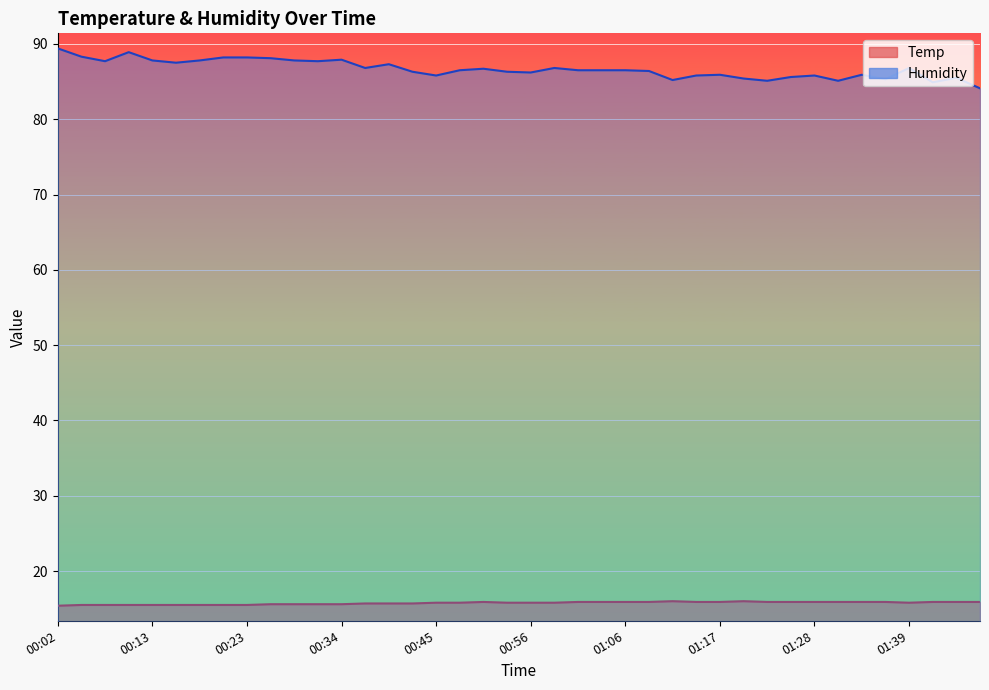

In Humidity, how many points are higher than both neighbors (excluding endpoints)?

10